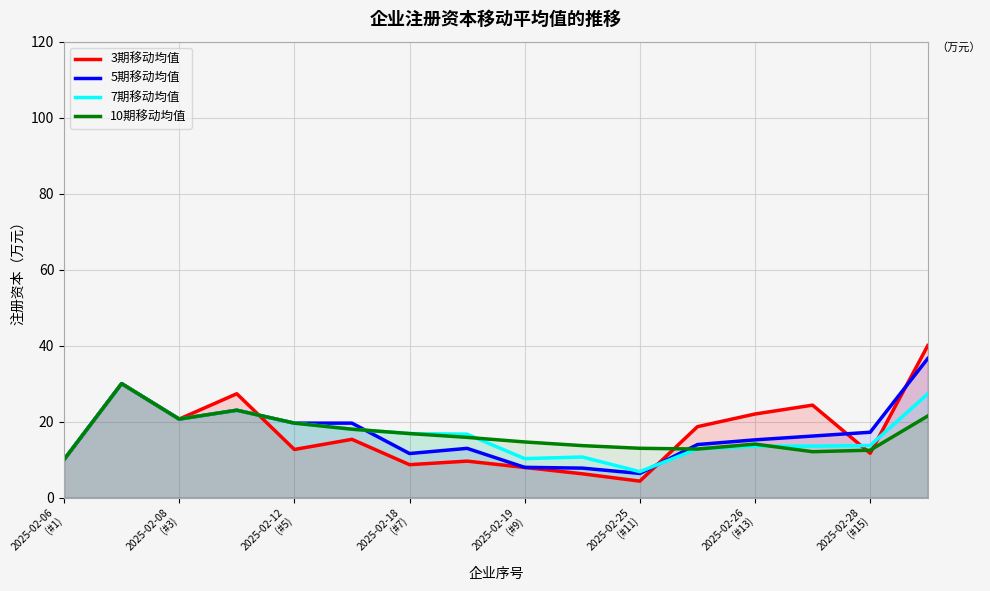

What is the maximum value shown in the chart?

40.0